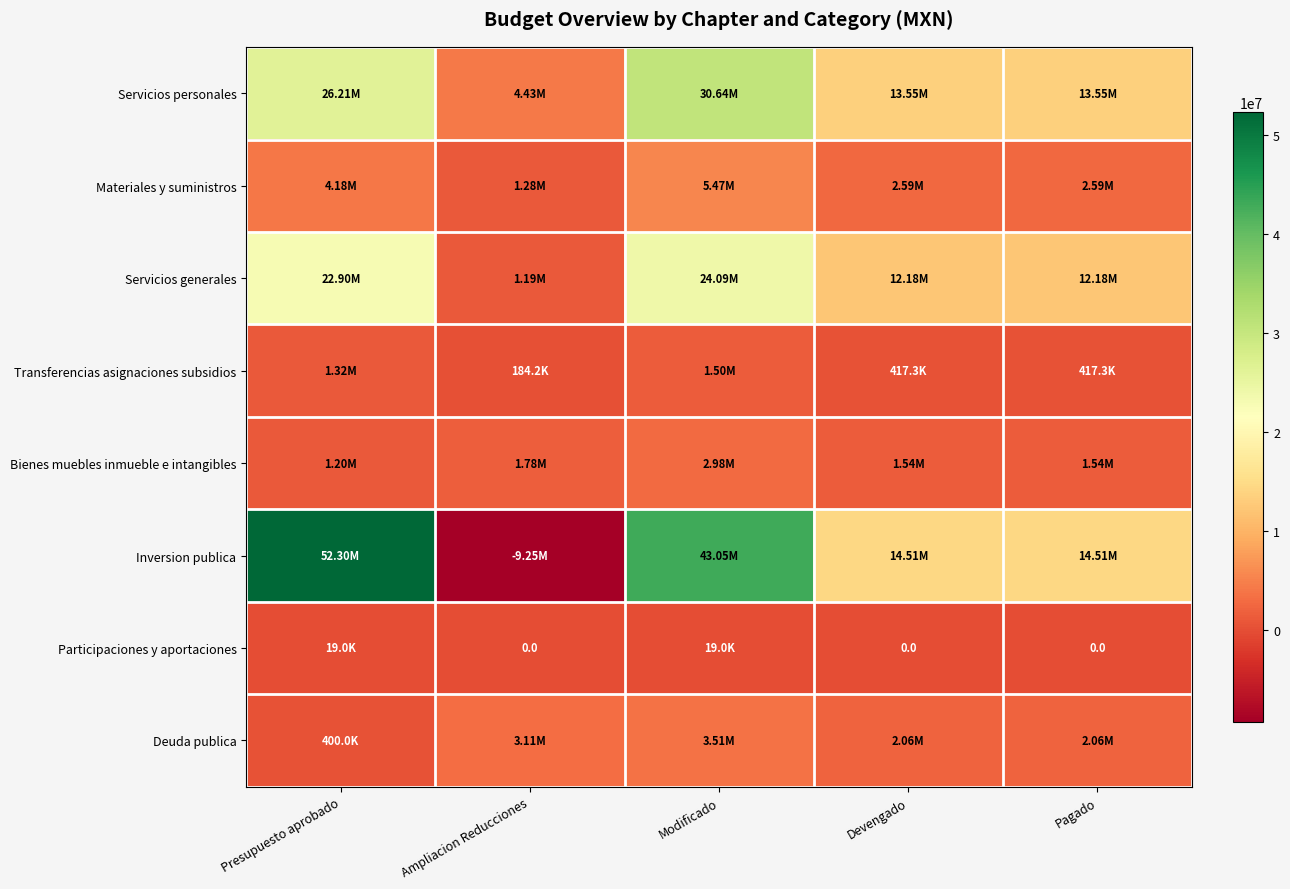

List the labels in order of Bienes muebles inmueble e intangibles value, smallest first.

Presupuesto aprobado, Devengado, Pagado, Ampliacion Reducciones, Modificado